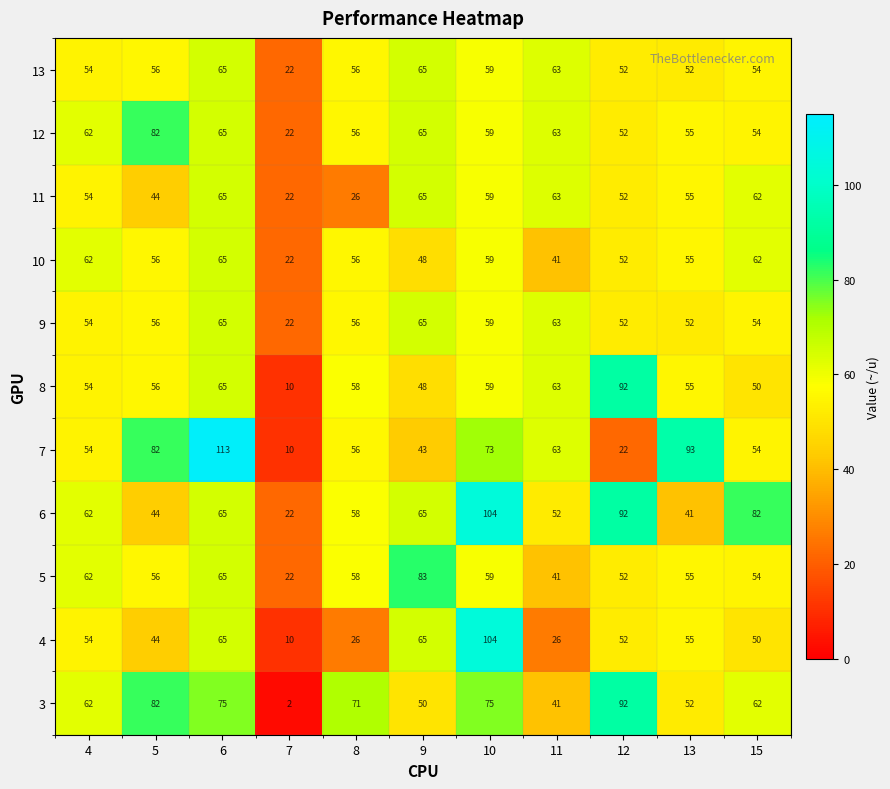

Between 6 and 9, which series saw the biggest shift?

7